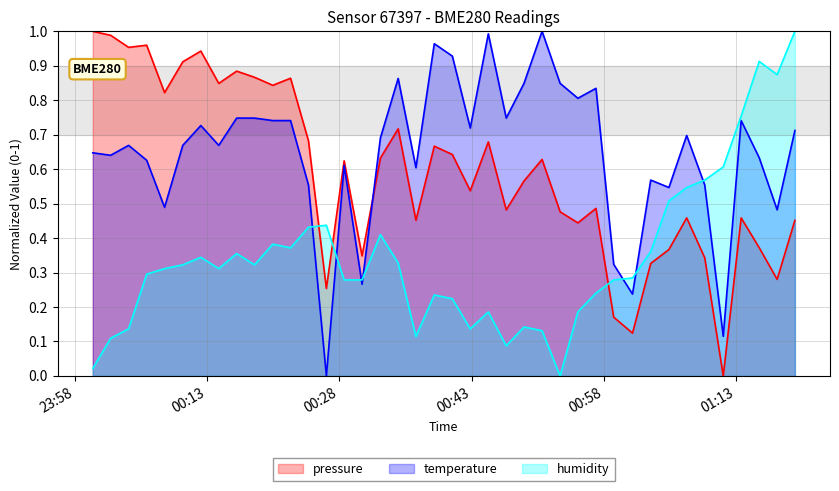

True or false: humidity and pressure cross at least once.

True